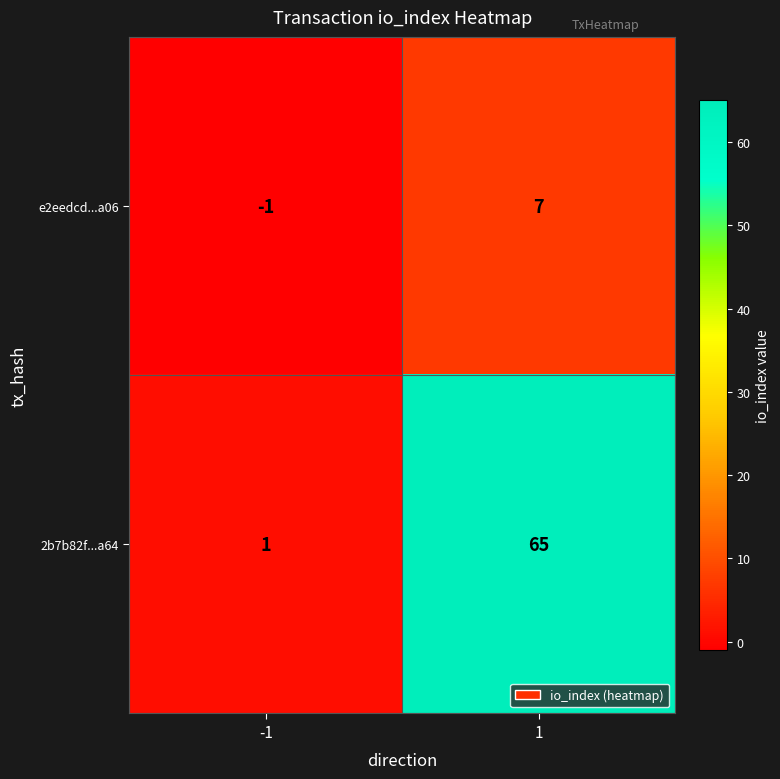

What is the spread (max minus min) of values at 1?

58